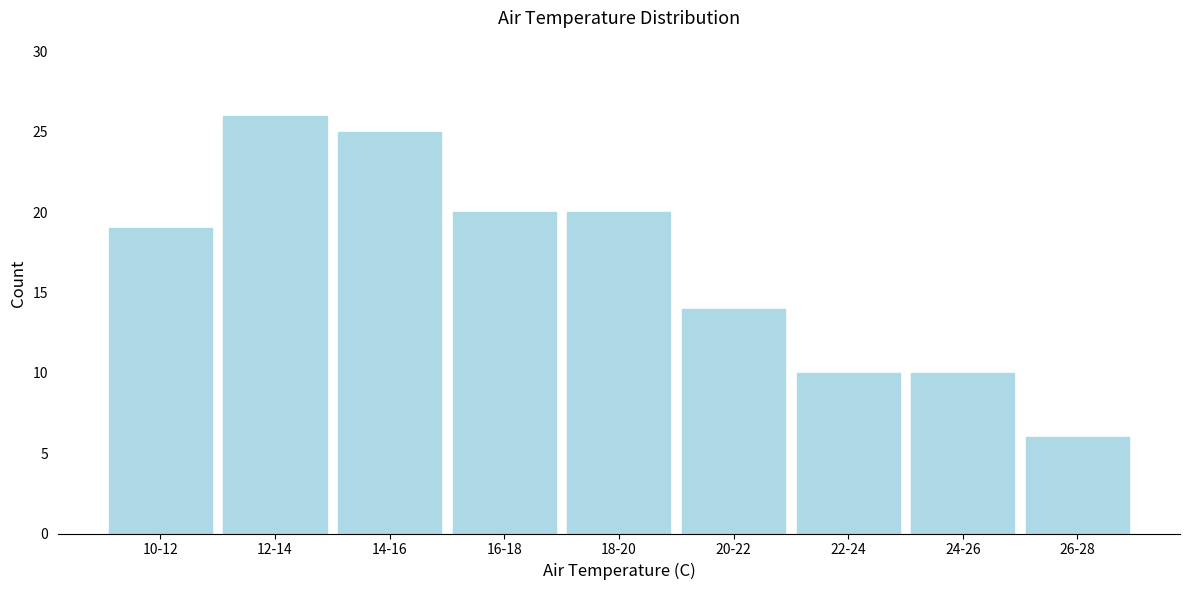

Reading right to left, what are all the values shown in this chart?

26-28=6	24-26=10	22-24=10	20-22=14	18-20=20	16-18=20	14-16=25	12-14=26	10-12=19